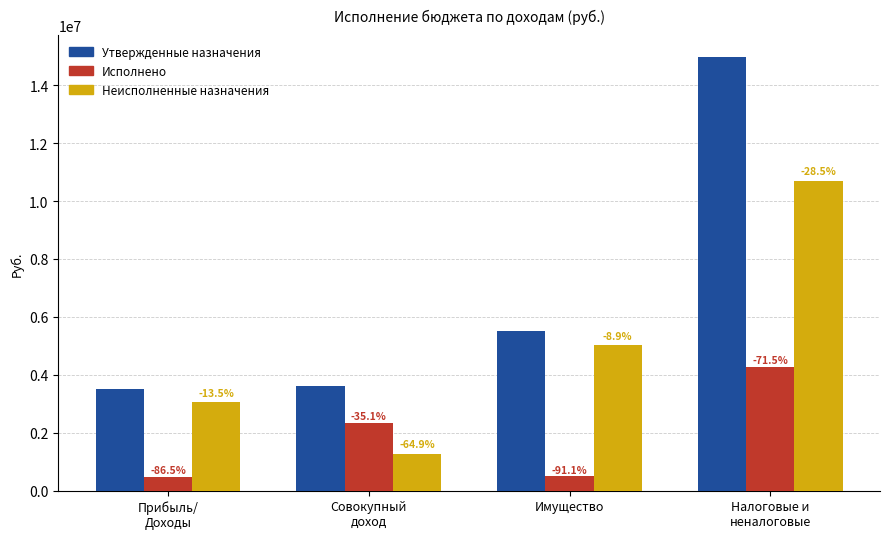

What are all the series names shown in the legend?

Утвержденные назначения, Исполнено, Неисполненные назначения